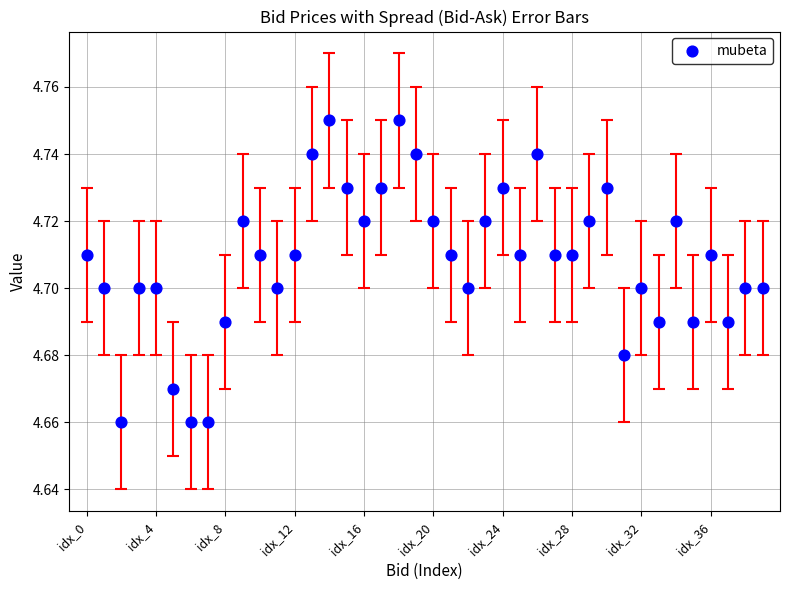

How many points are shown in the scatter plot?

40